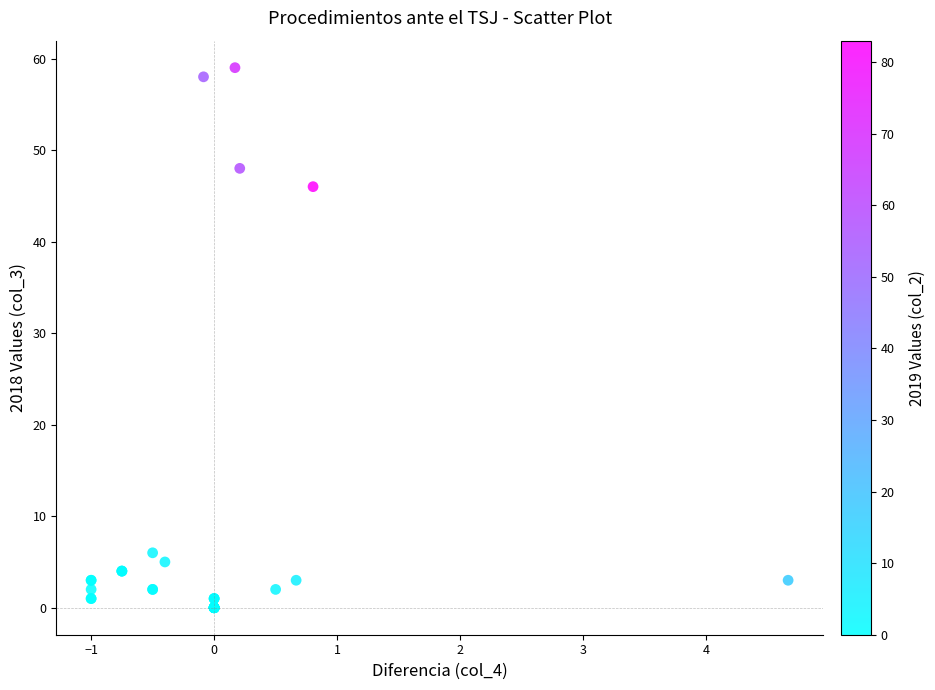

What Y value in the scatter plot is closest to 29?

46